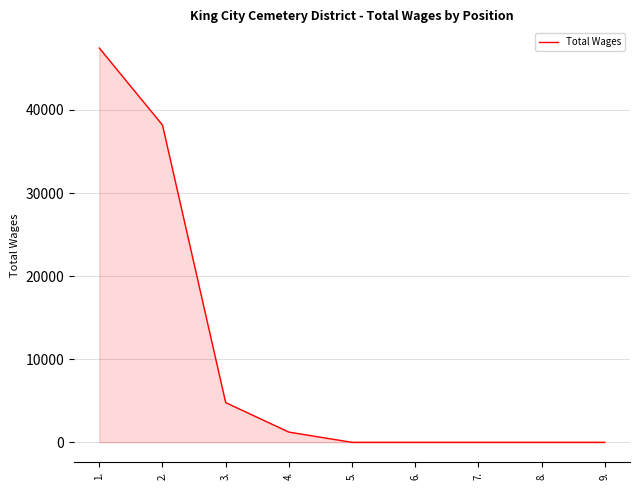

What is the maximum value shown in the chart?

47447